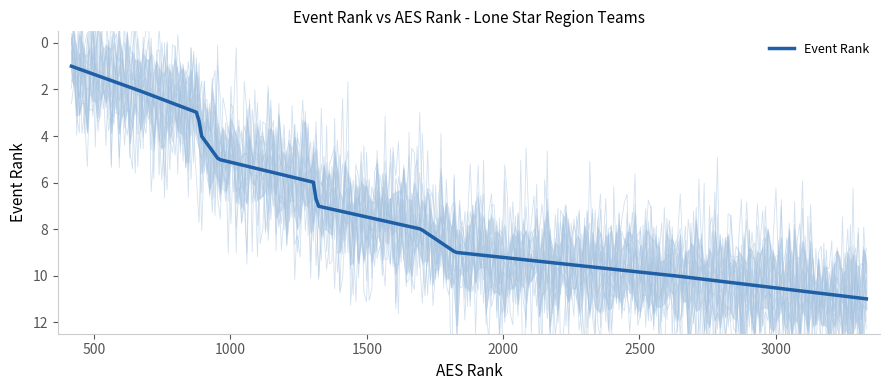

Reading left to right, list all the values displayed in this chart.

1	2	3	4	5	6	7	8	9	10	11